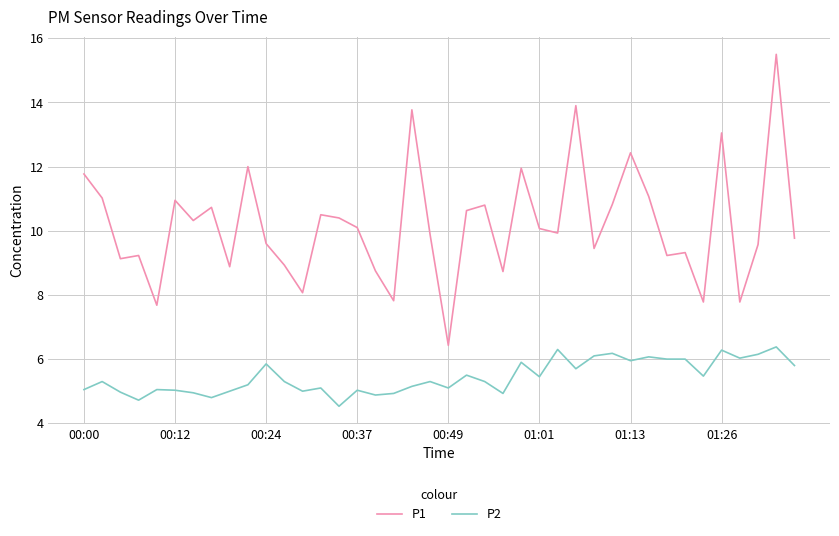

Which series has the largest total across all categories?

P1